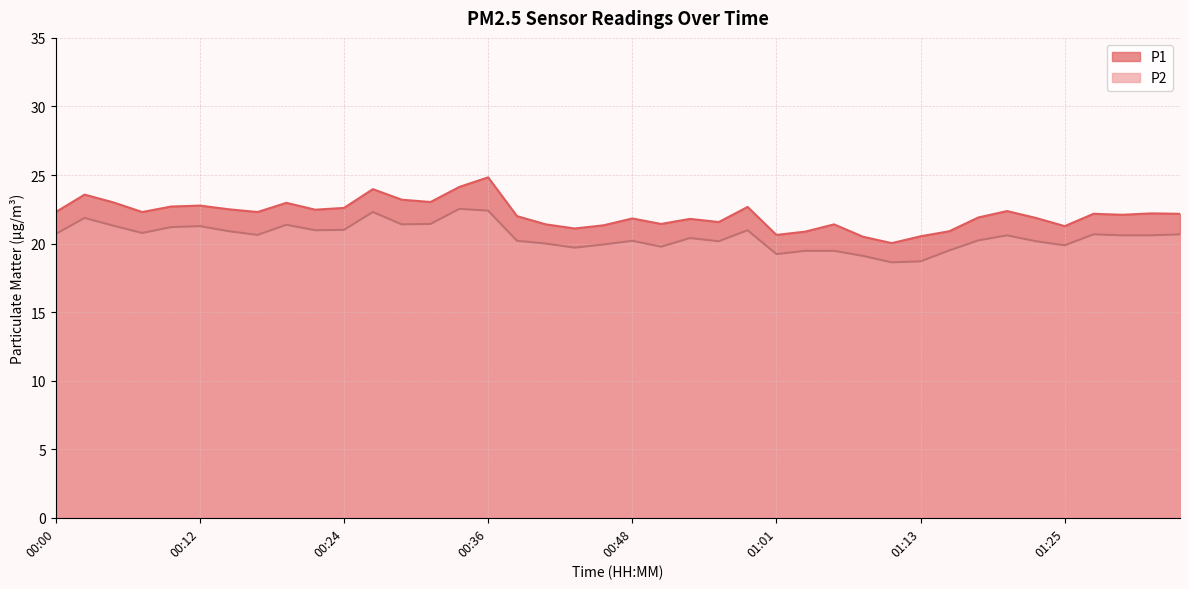

Is the value of P1 at 01:22 greater than the value of P2 at 00:46?

Yes